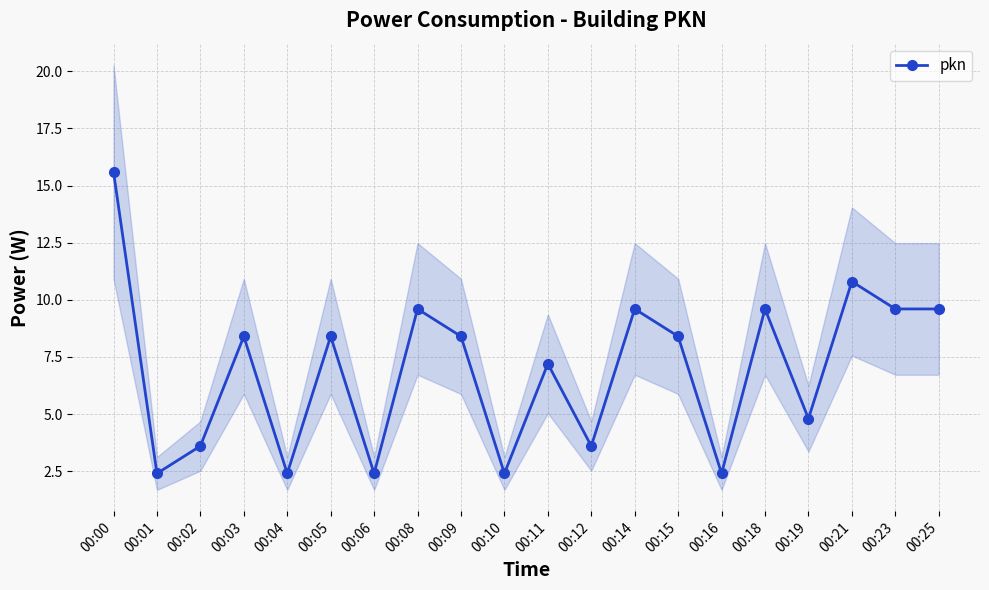

True or false: the data shows 5.0 at 00:11.

False